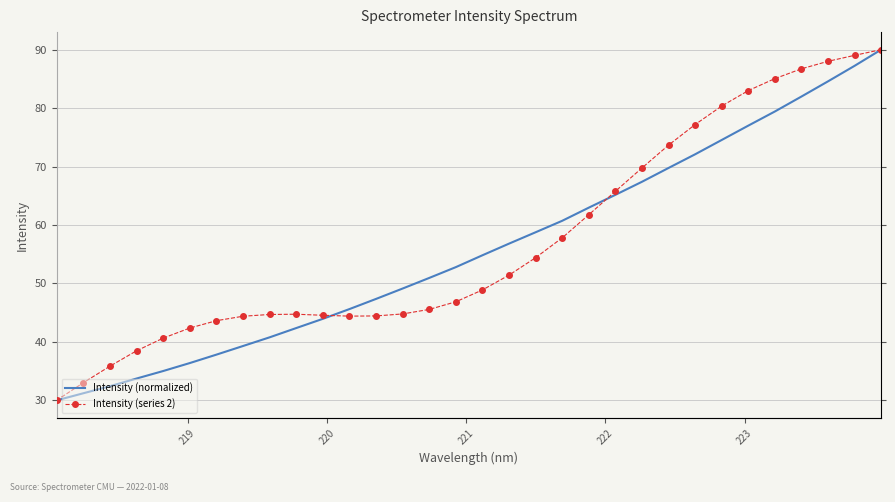

What is the value of the Intensity (normalized) point at the 5th from the left?

35.0